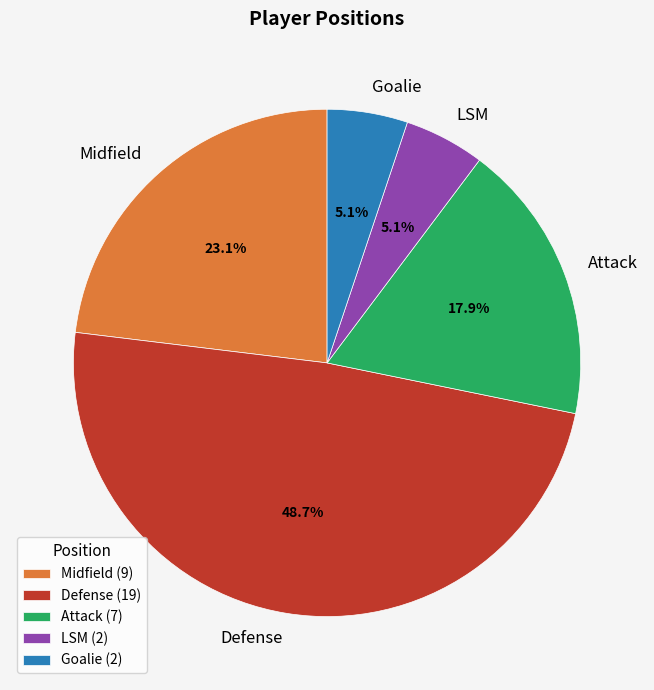

Which slice is the largest?

Defense